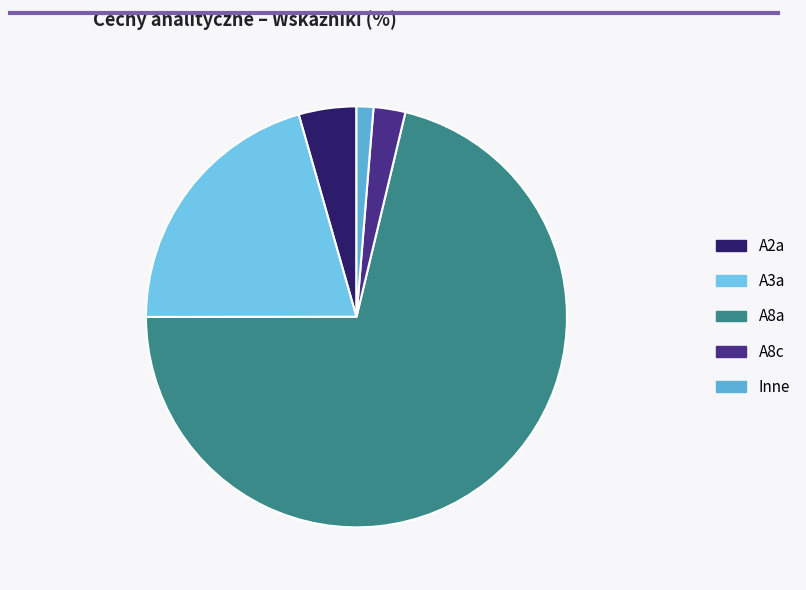

Is there any slice that represents more than half of the pie?

Yes